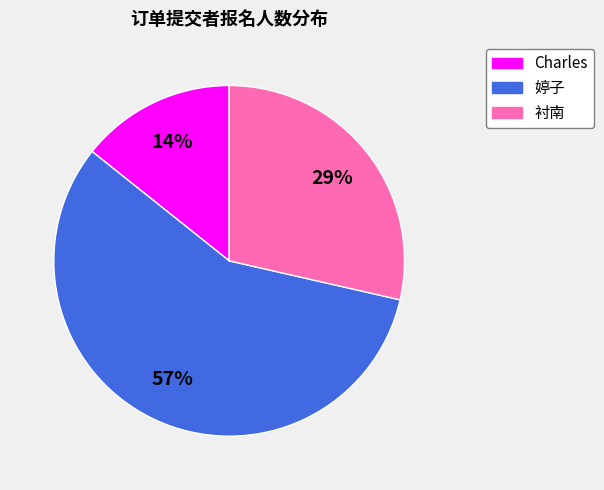

How many slices are in this pie chart?

3